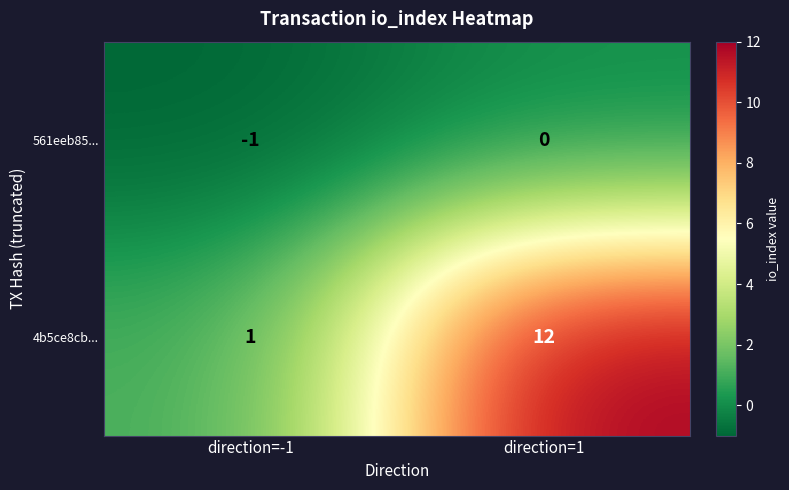

Is it true that 4b5ce8cb... equals 21 at direction=1?

False